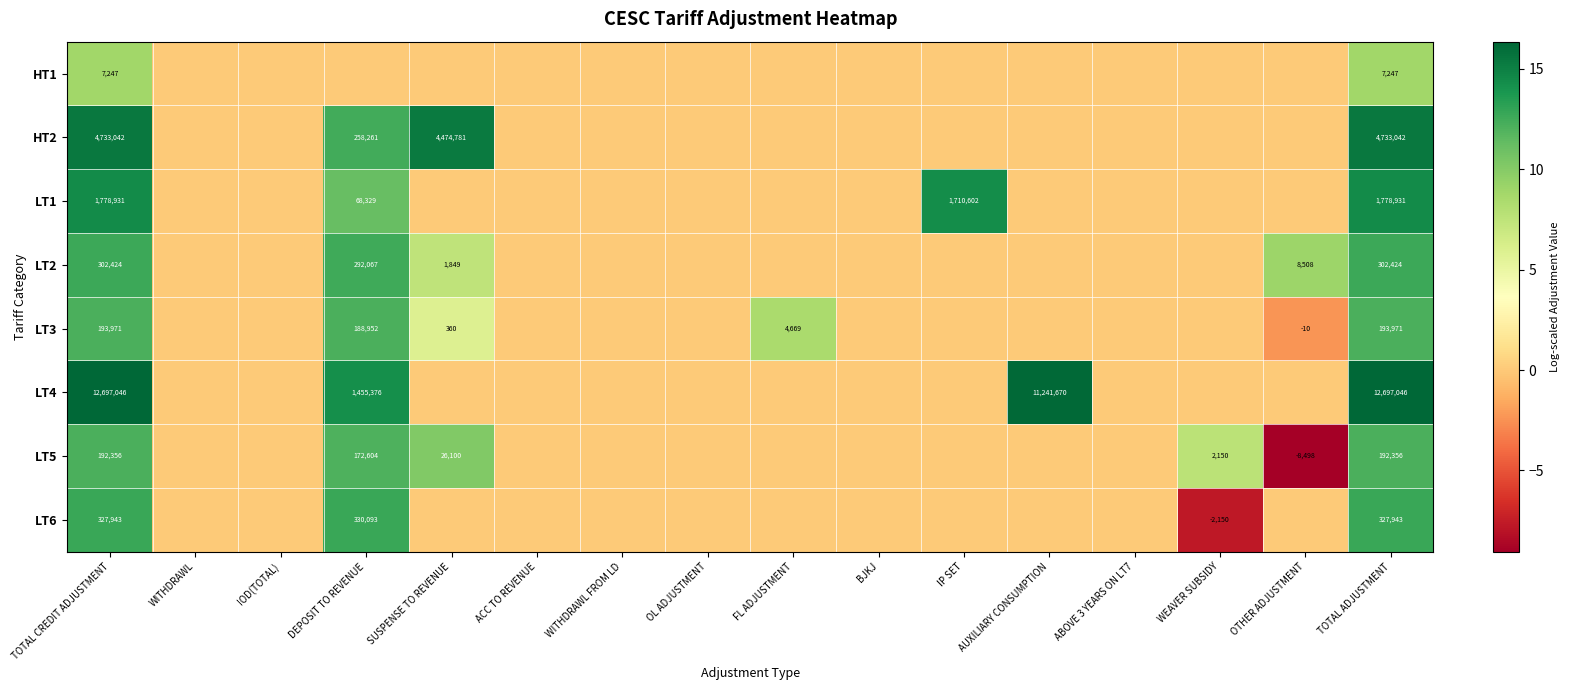

What is the spread (max minus min) of values at TOTAL CREDIT ADJUSTMENT?

12689799